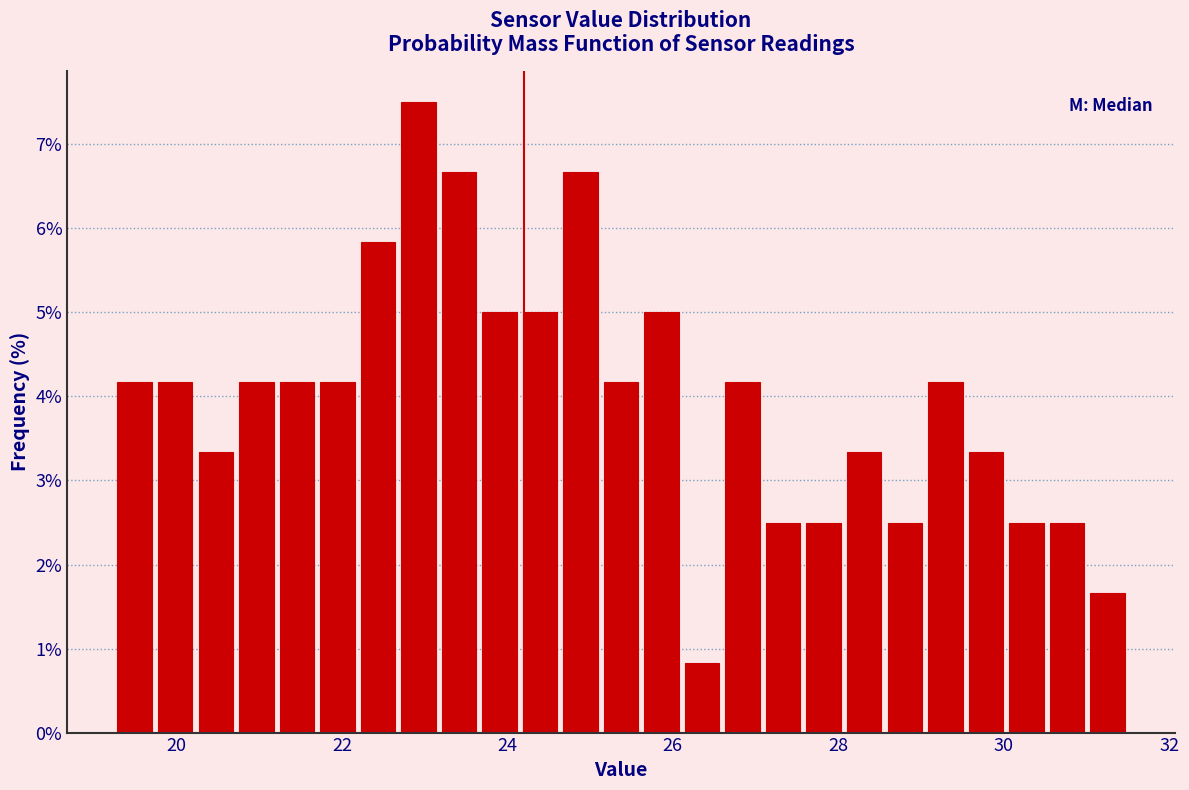

Read against the x-axis, roughly where is the centre of the tallest bar?

23.0